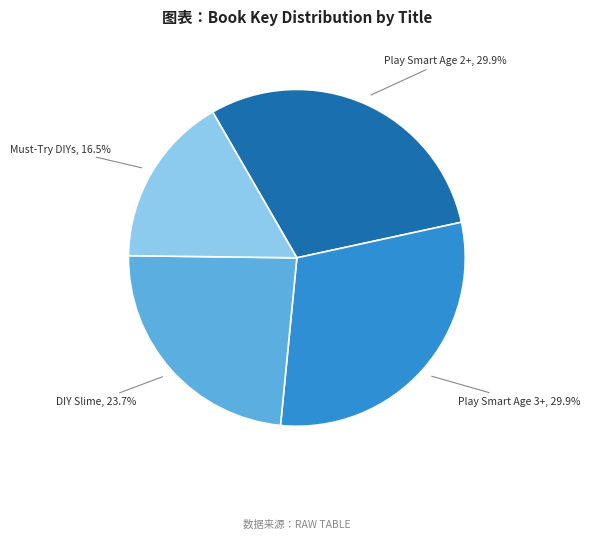

Is there any slice that represents more than half of the pie?

No